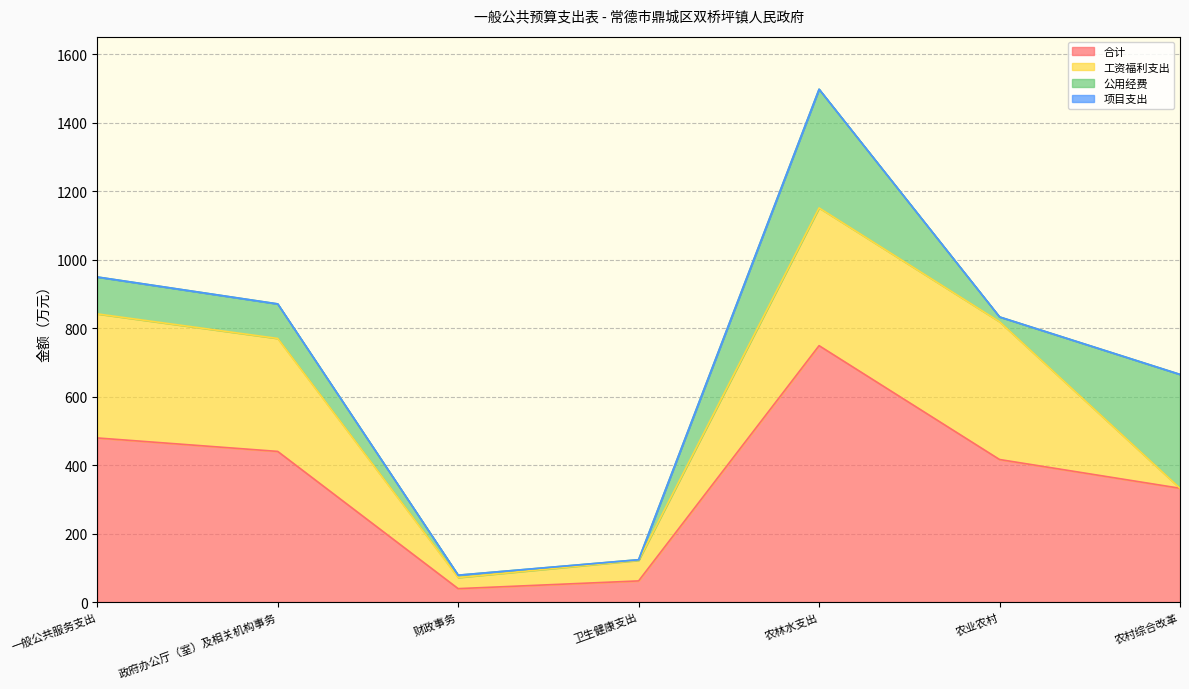

At which label does 公用经费 reach its peak?

农林水支出